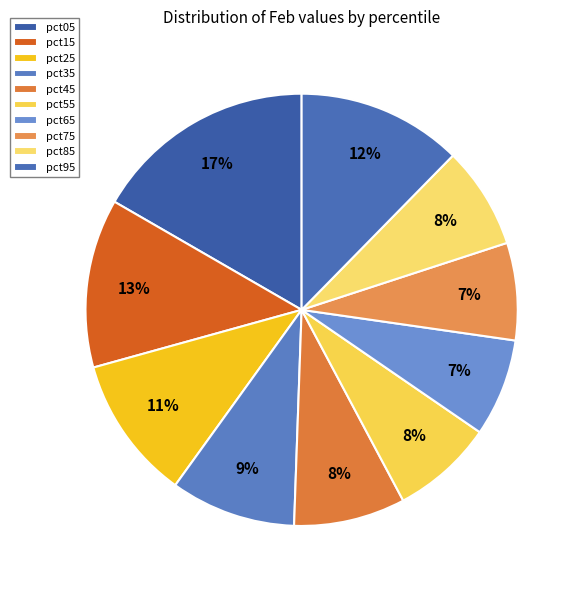

To the nearest percent, what percentage of the pie is pct95?

12%